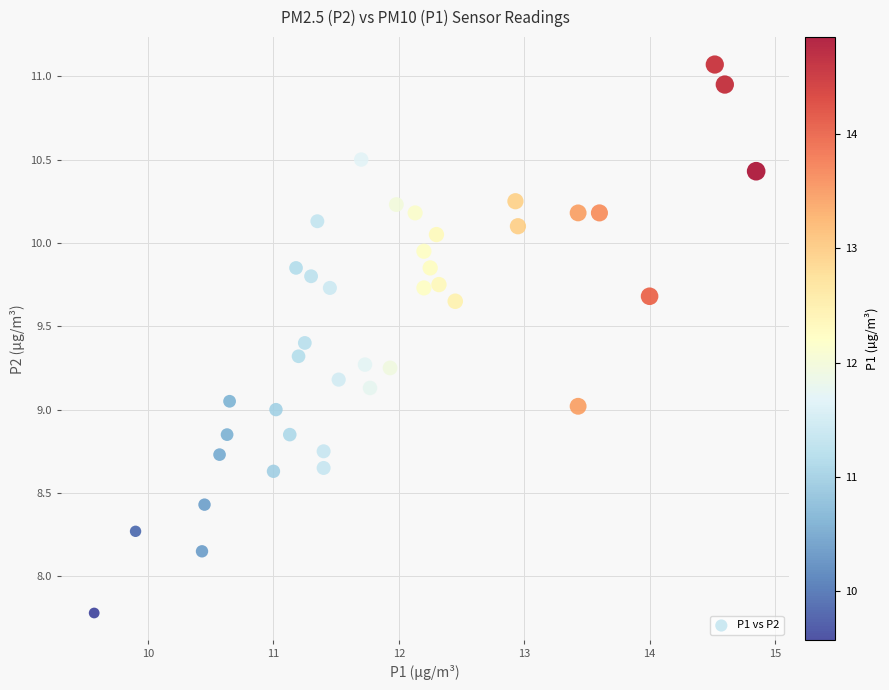

What is the range of X values (max minus min)?

5.3